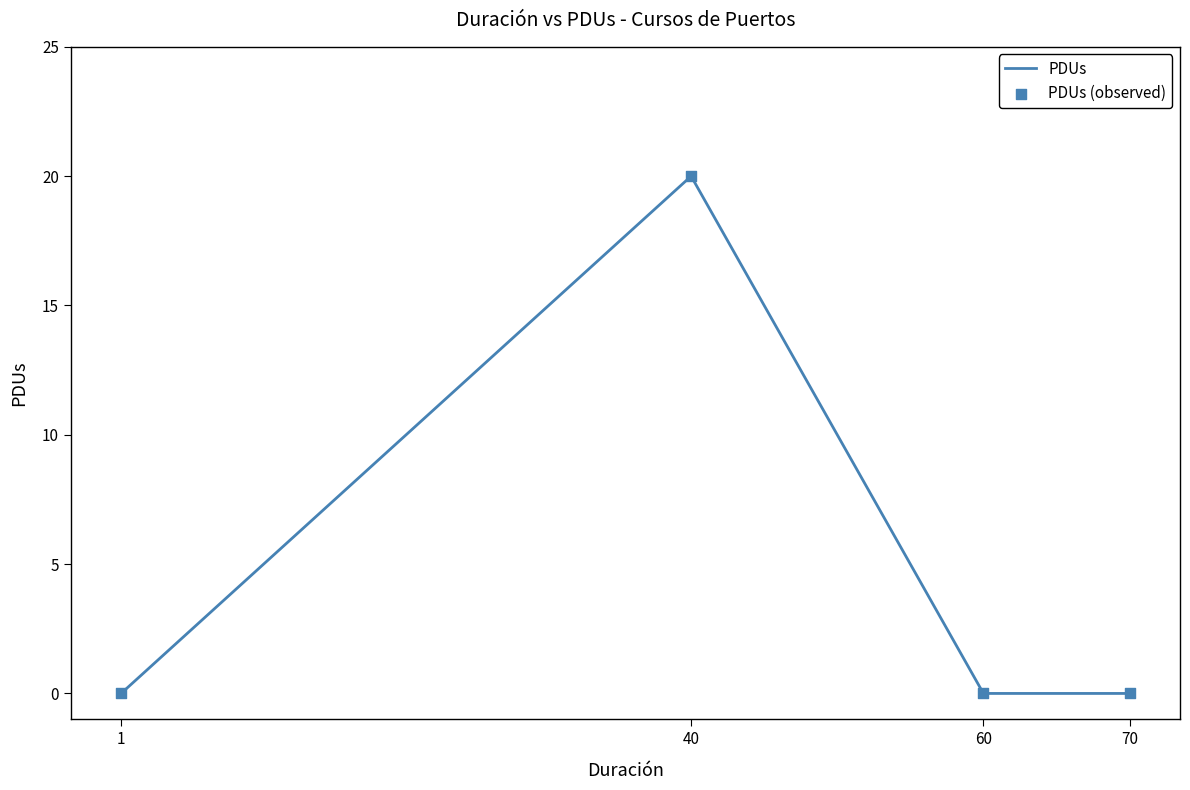

Between 60 and 40, which is larger?

40